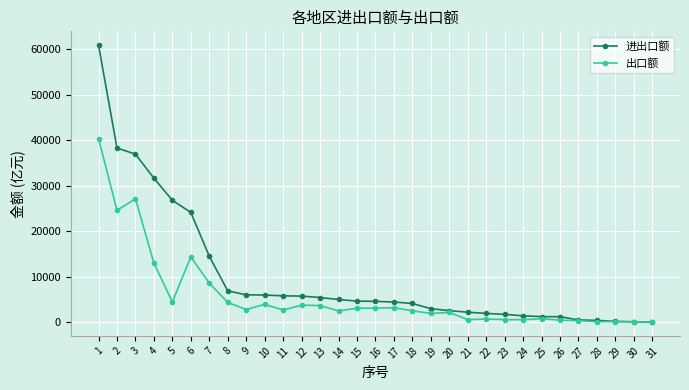

How many categories are shown in the chart?

31